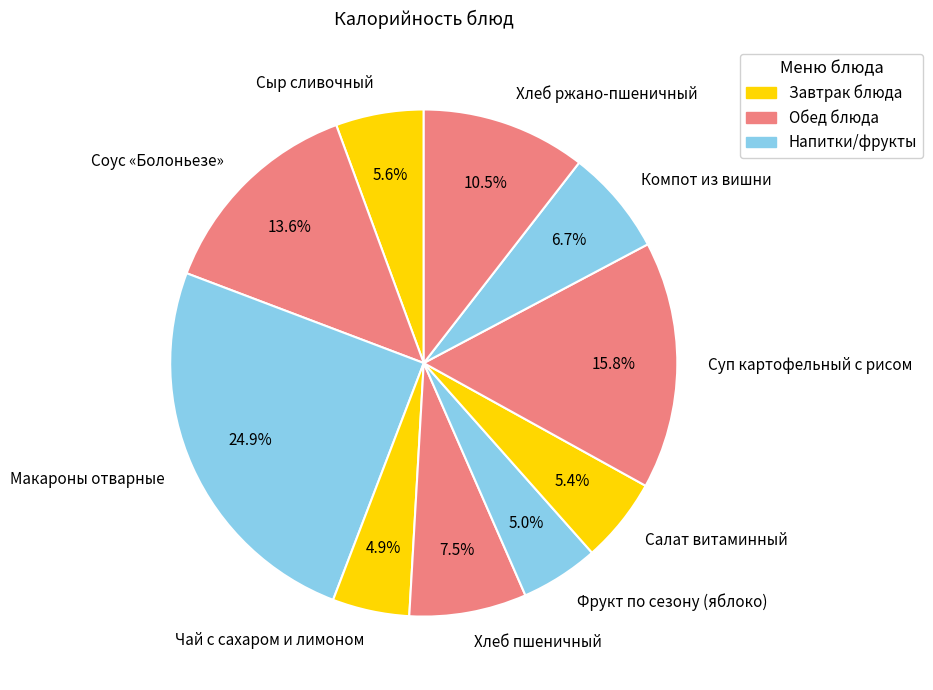

How many segments does this pie chart have?

10